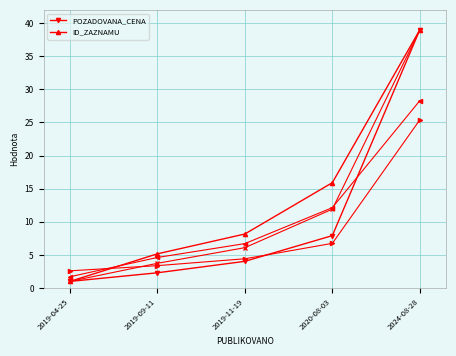

Reading right to left, transcribe all the data shown in this chart.

POZADOVANA_CENA: 2024-08-28=39.0	2020-08-03=7.9	2019-11-19=4.0	2019-09-11=2.3	2019-04-25=1.0
ID_ZAZNAMU: 2024-08-28=39.0	2020-08-03=15.9	2019-11-19=8.2	2019-09-11=5.2	2019-04-25=1.0